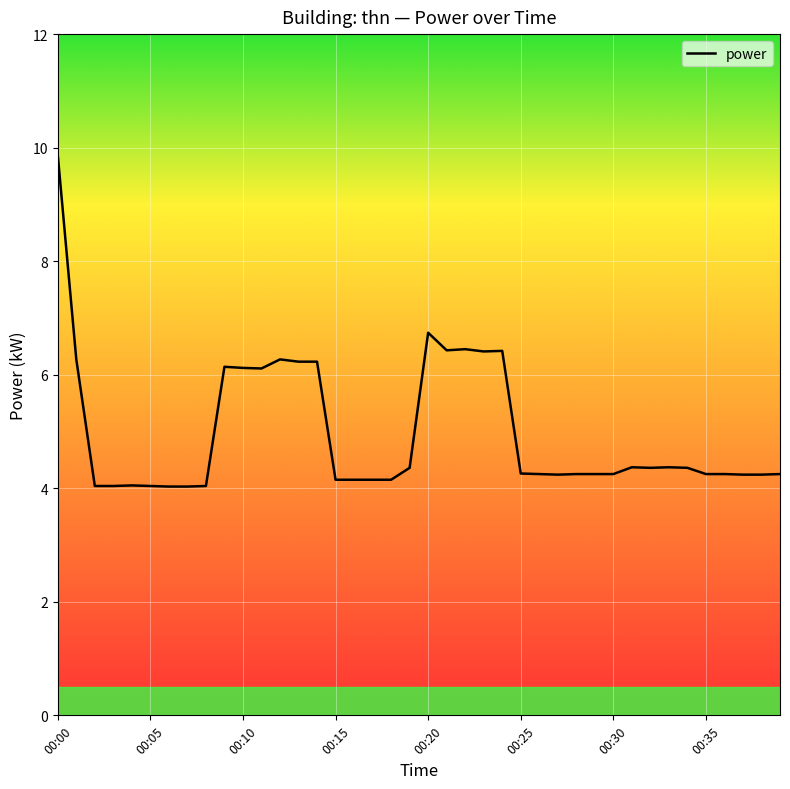

What is the greatest value displayed?

9.9